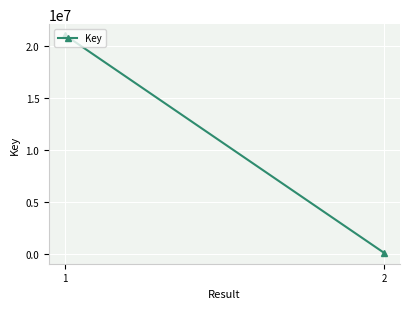

Count the number of categories in the chart.

2